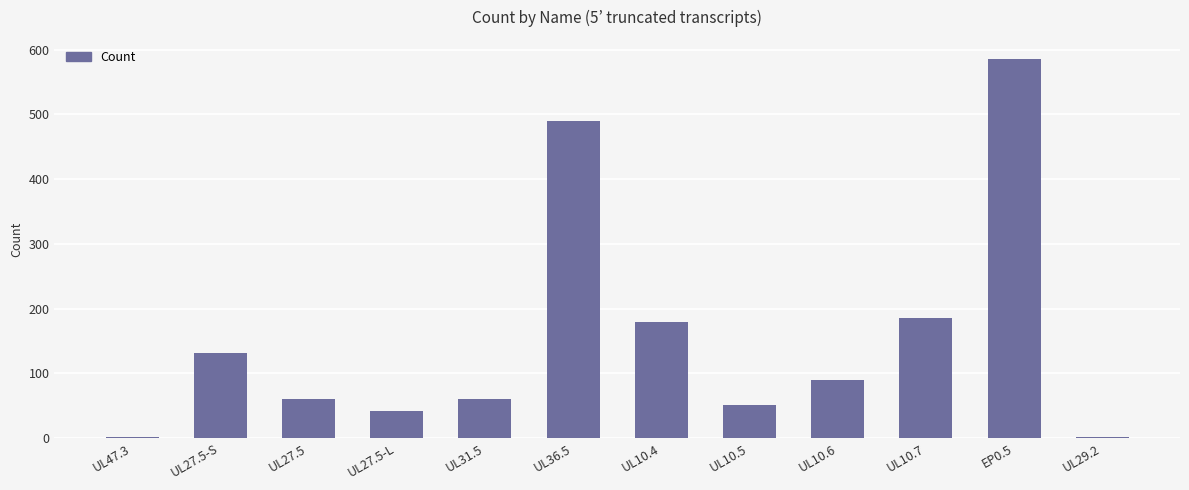

Which label corresponds to the largest value in the chart?

EP0.5